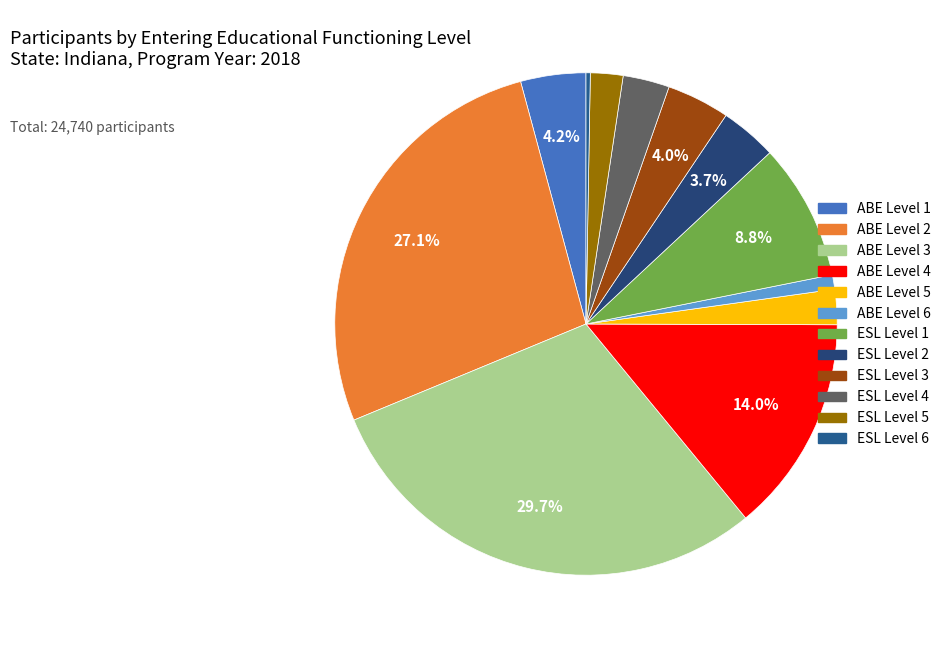

How much of the chart is everything except ESL Level 5?

97.9%